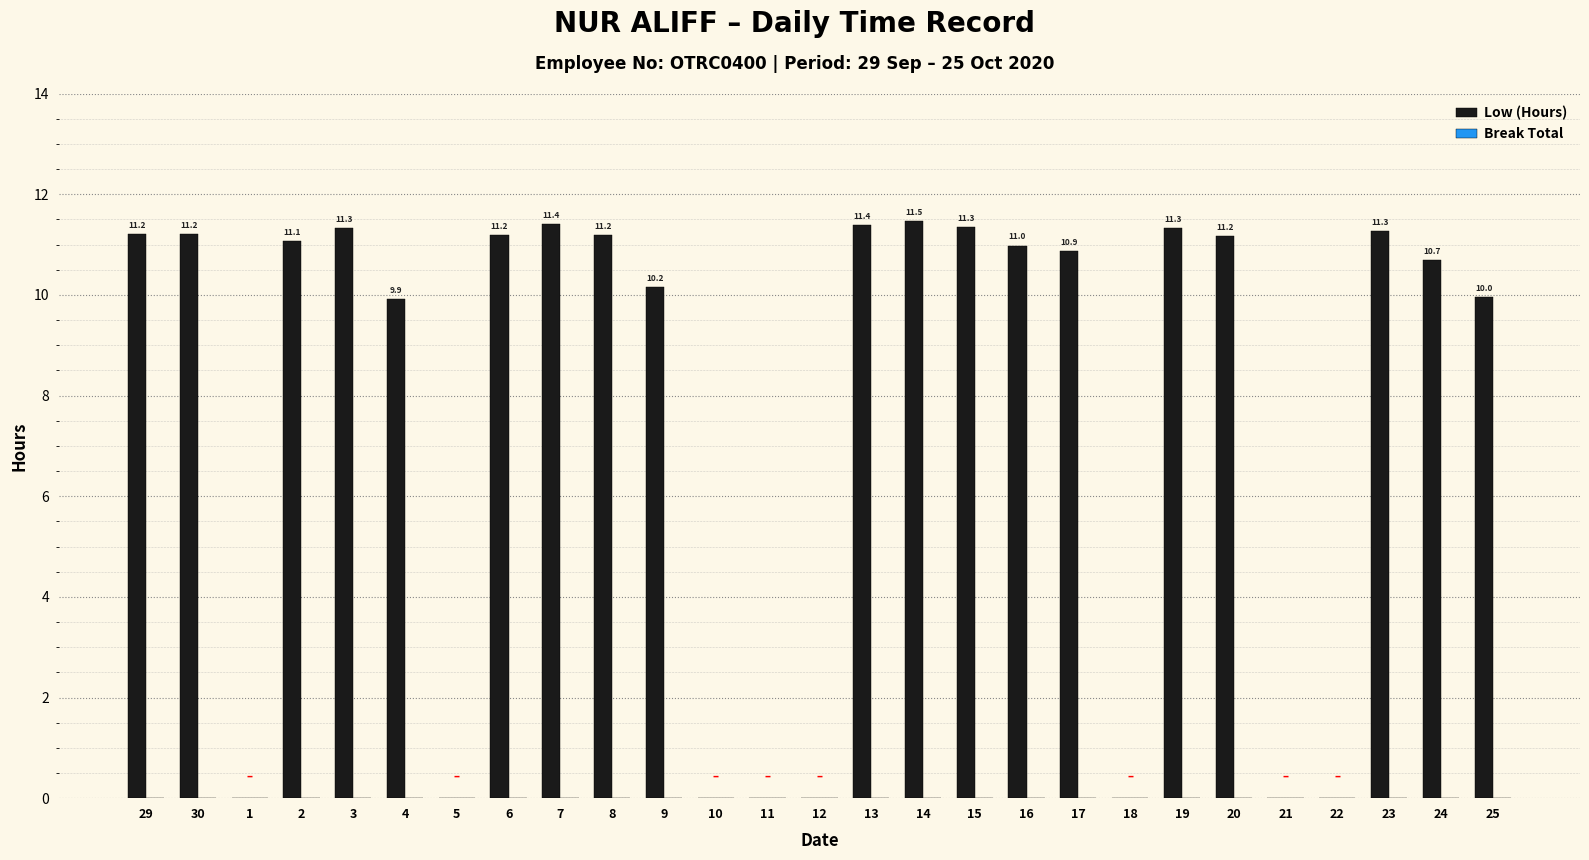

Reading left to right, what are all the values shown in this chart?

29=11.2	30=11.2	1=0.0	2=11.1	3=11.3	4=9.9	5=0.0	6=11.2	7=11.4	8=11.2	9=10.2	10=0.0	11=0.0	12=0.0	13=11.4	14=11.5	15=11.3	16=11.0	17=10.9	18=0.0	19=11.3	20=11.2	21=0.0	22=0.0	23=11.3	24=10.7	25=10.0